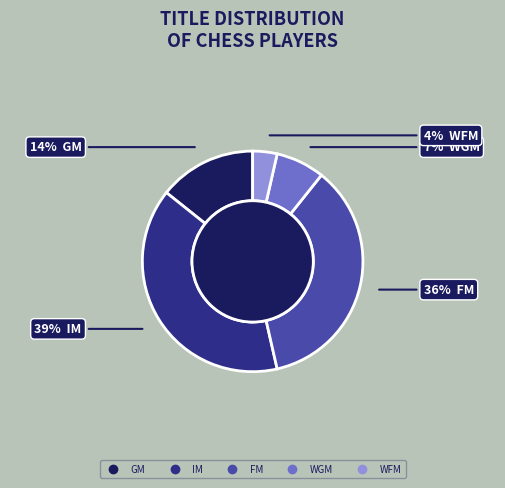

Rank the categories by value from lowest to highest.

WFM, WGM, GM, FM, IM